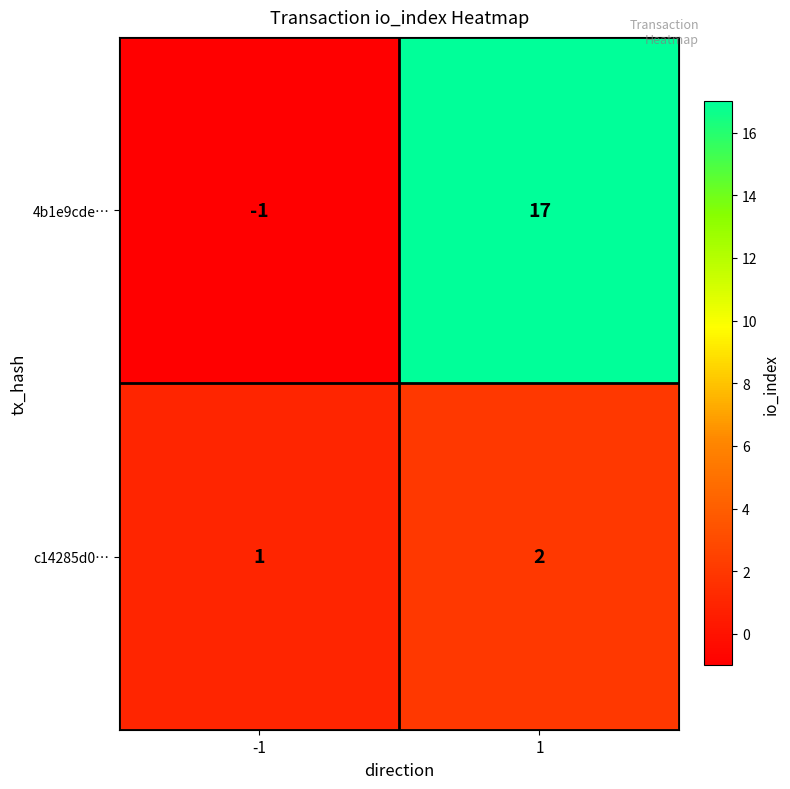

Read the 4b1e9cde… value at 1, to the nearest 5.

15